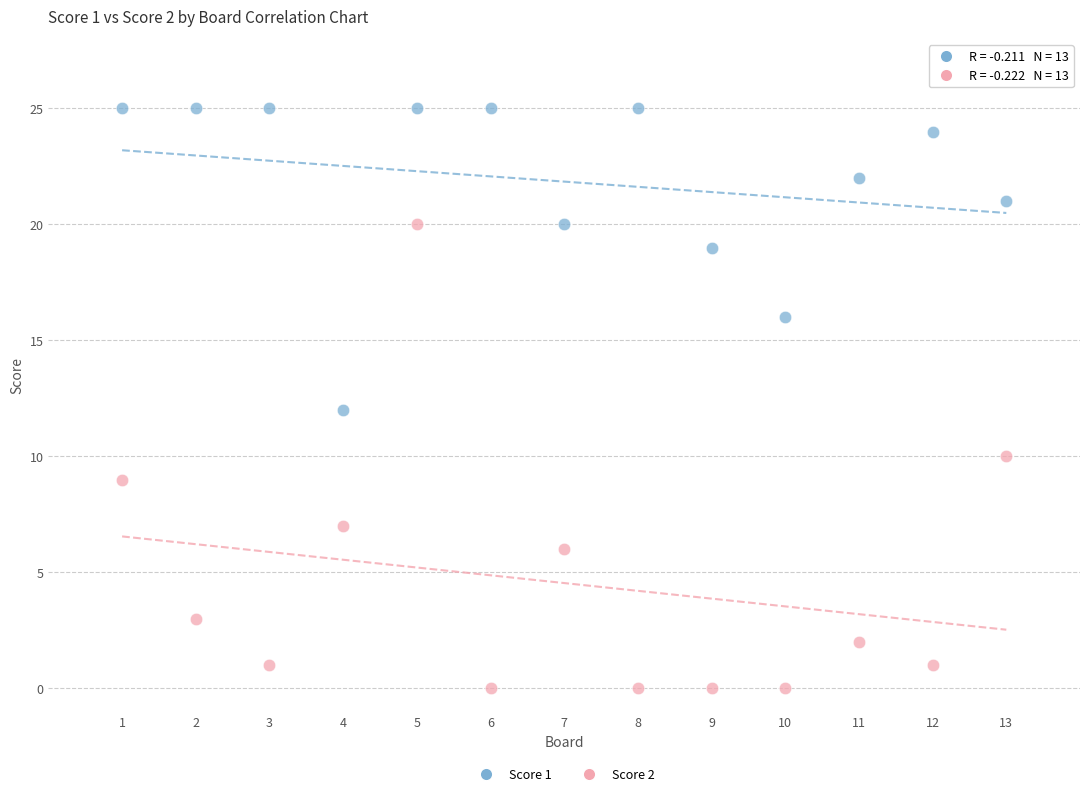

Which series reaches the minimum Y coordinate?

Score 2